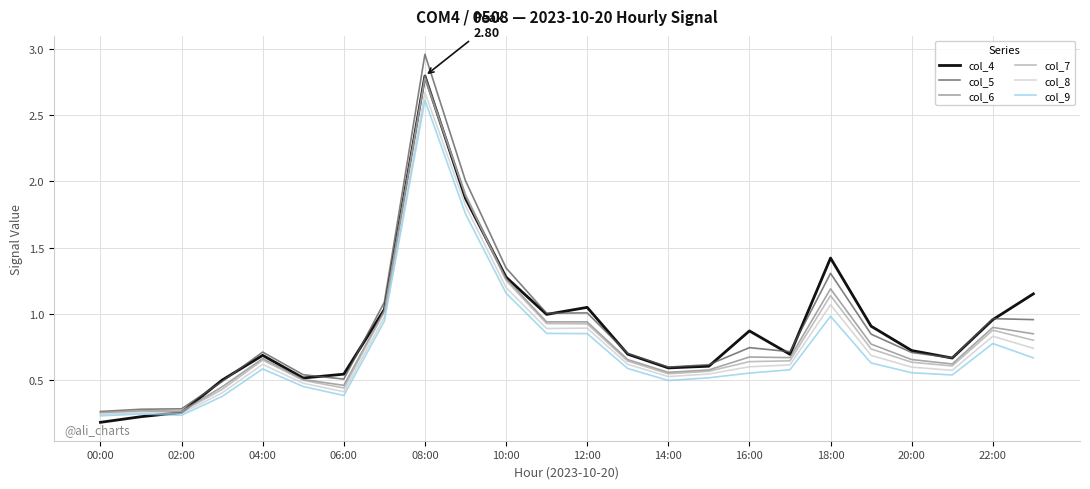

Which series has the largest range (max minus min)?

col_5